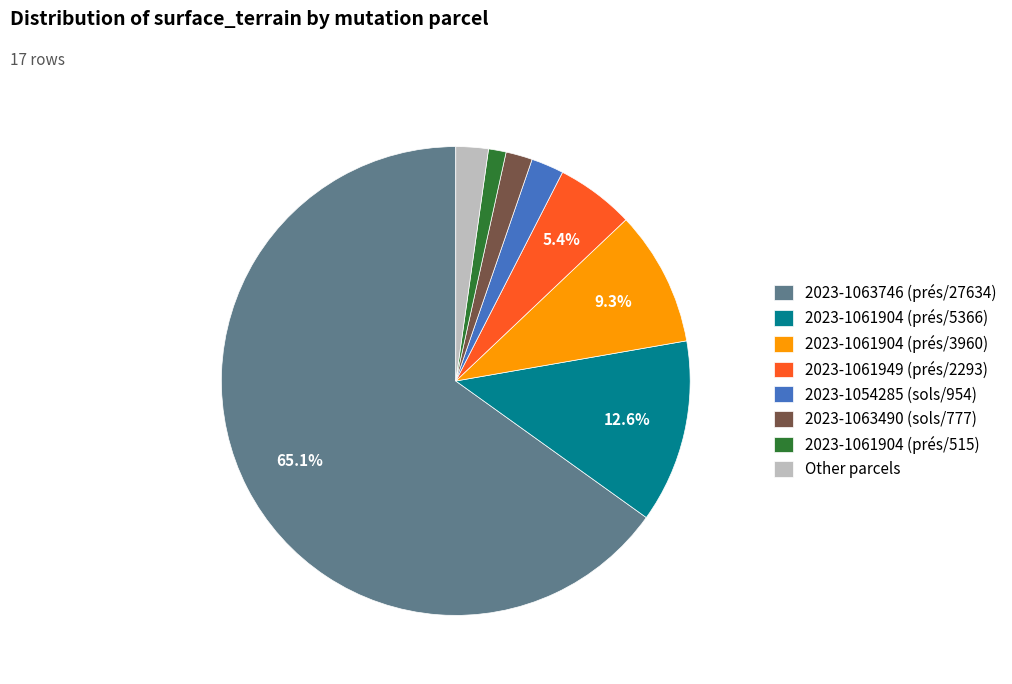

Combined, do Other parcels and 2023-1054285 (sols/954) account for over 50%?

No